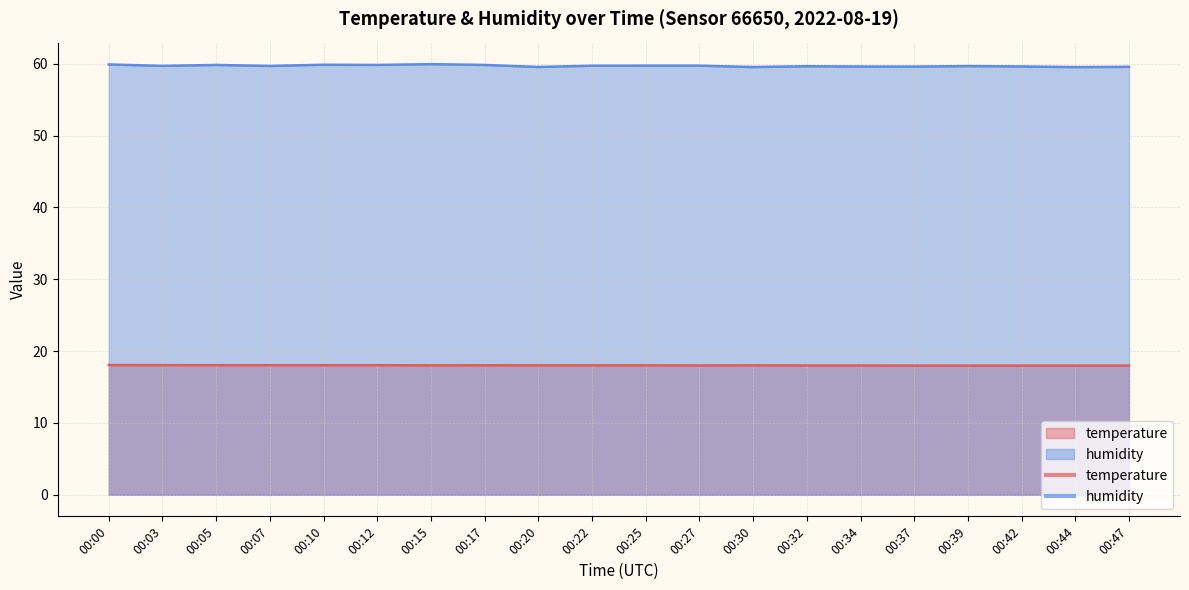

What is the difference between the maximum and second lowest values in the temperature series?

0.1